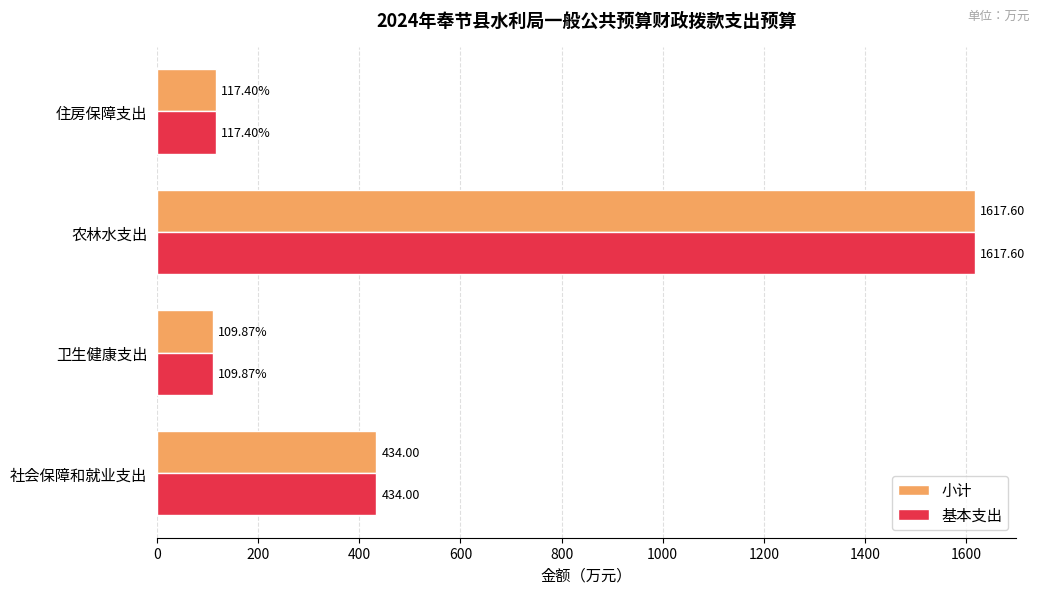

At which category is the sum across all series the highest?

农林水支出